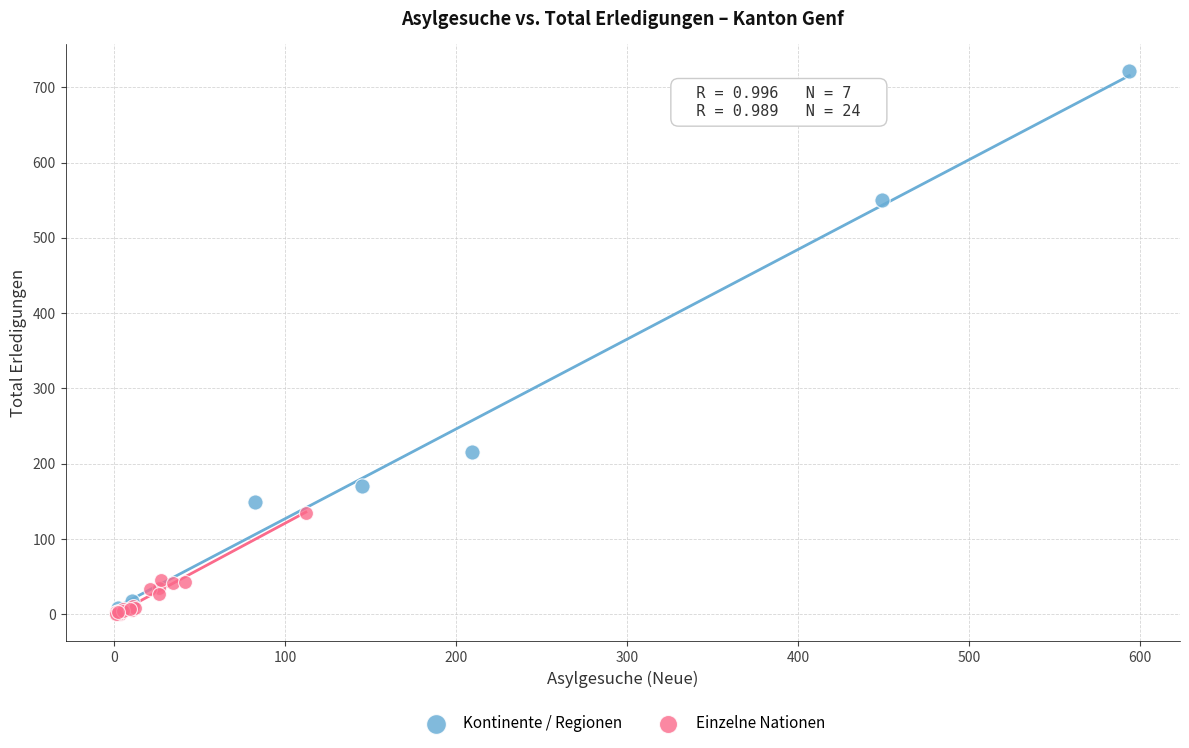

Which series reaches the maximum Y coordinate?

Kontinente / Regionen